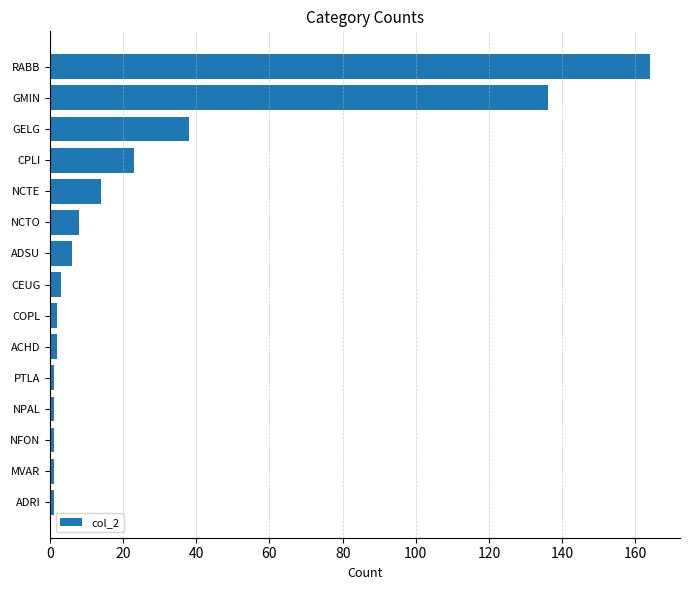

What is the maximum value shown in the chart?

164